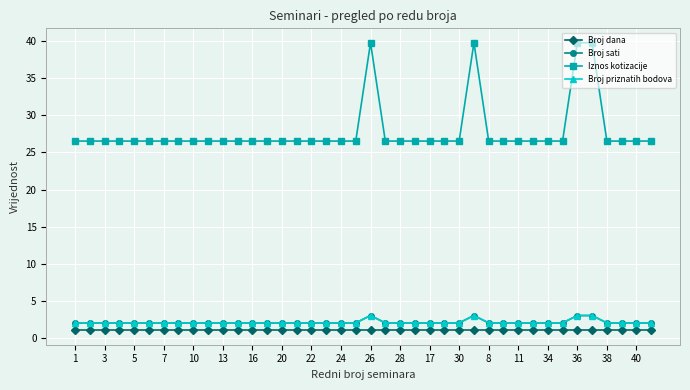

Does the chart have visible grid lines?

Yes